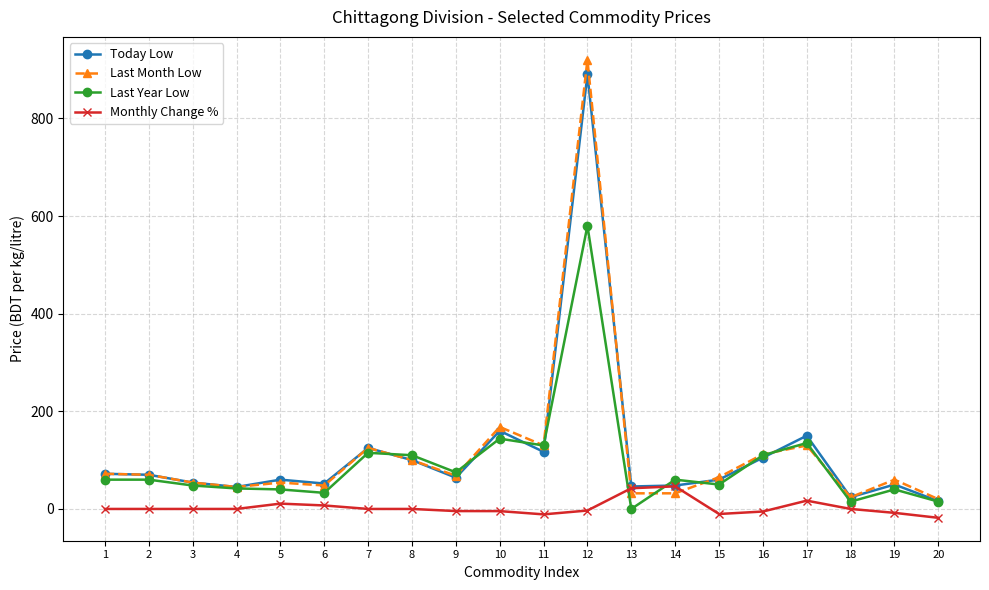

What value does the Last Year Low series have at 11?

130.0